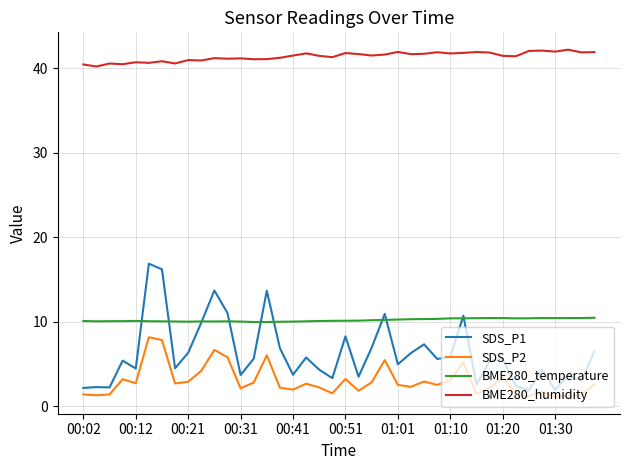

What is the minimum value for SDS_P2?

1.2